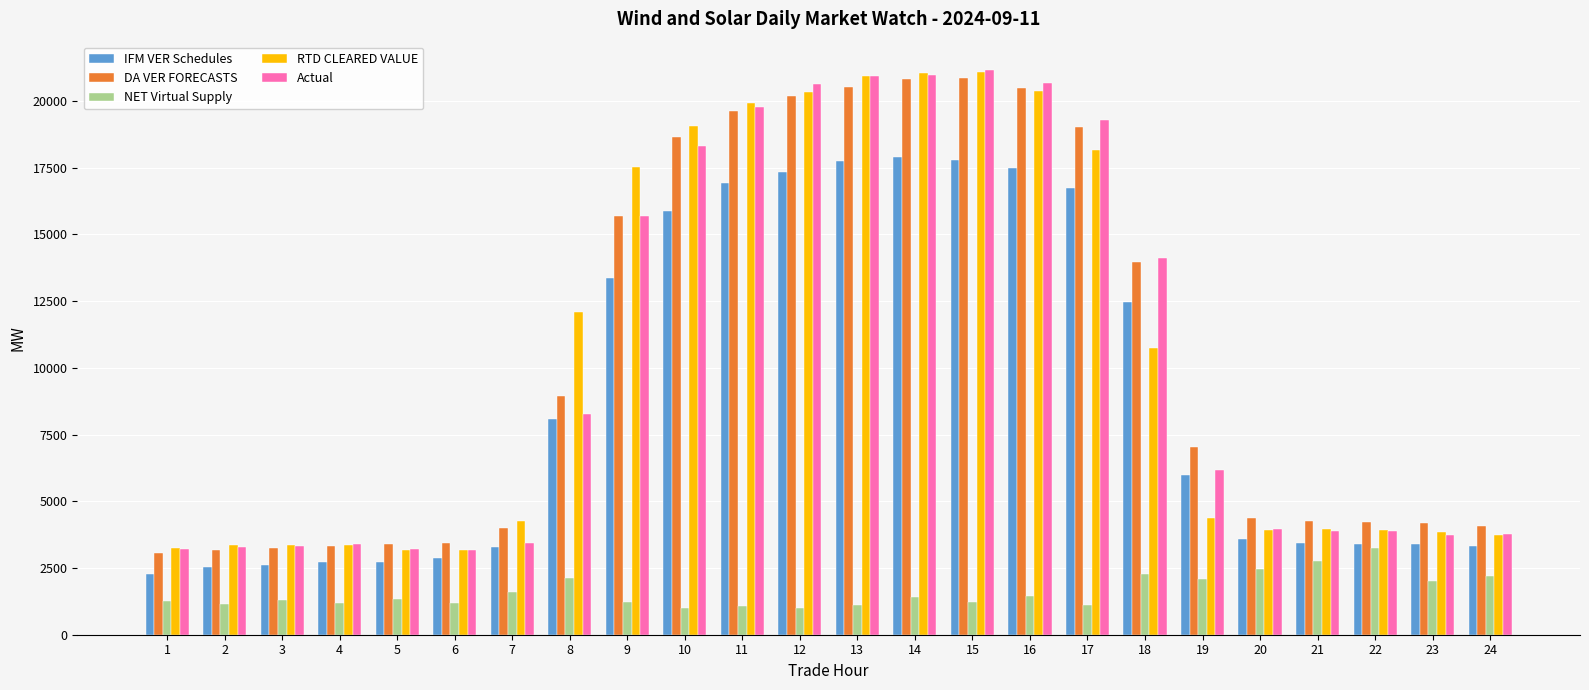

At which label does RTD CLEARED VALUE first exceed 4382?

8